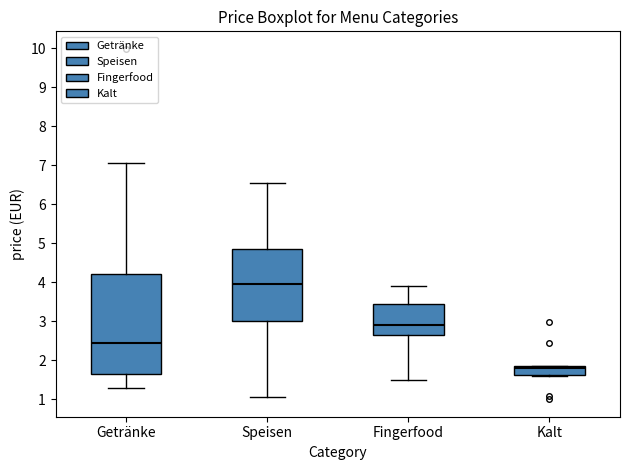

Which box is the tallest, from its lower edge to its upper edge?

Getränke